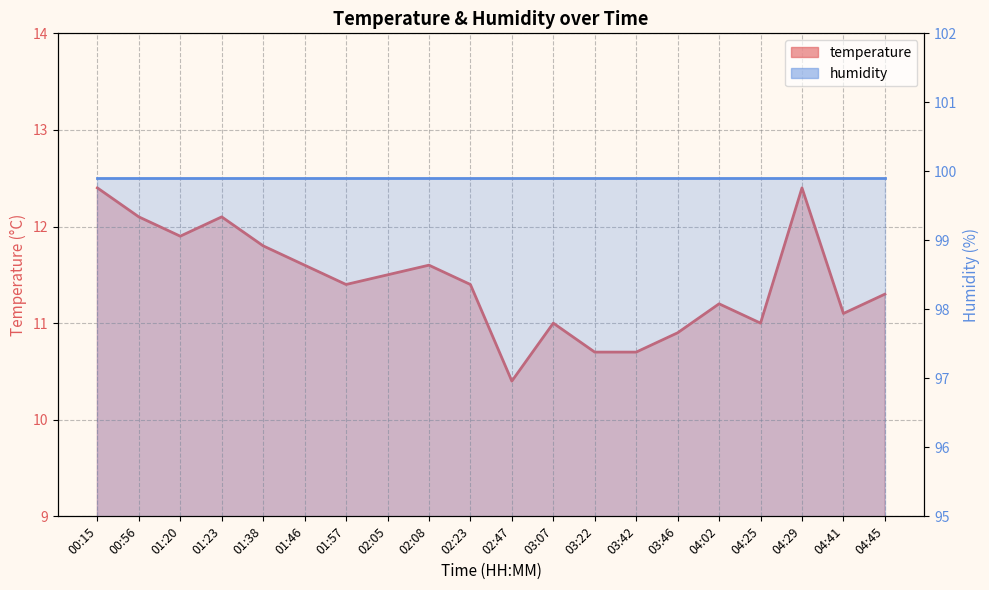

Rank the series by their average value, from highest to lowest.

humidity, temperature